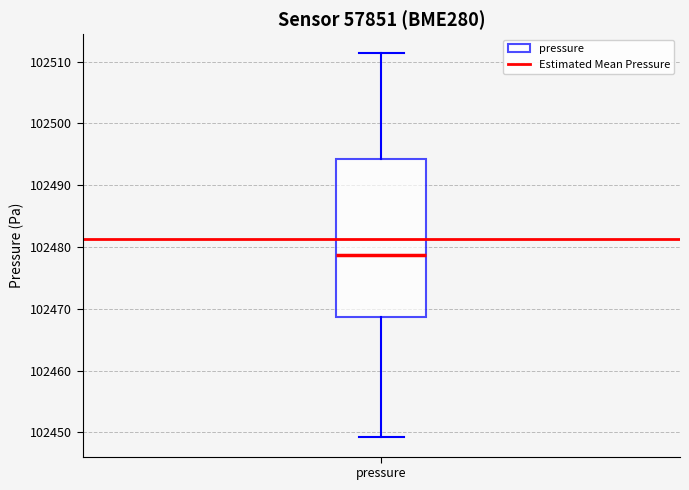

Transcribe this box plot: give where the median line is, the range the box spans, and where the two whiskers end, as read against the y-axis. The values are not printed on the chart, so give them approximately, as read against the axis.

median 102479, box 102469 to 102494, whiskers 102449 to 102511